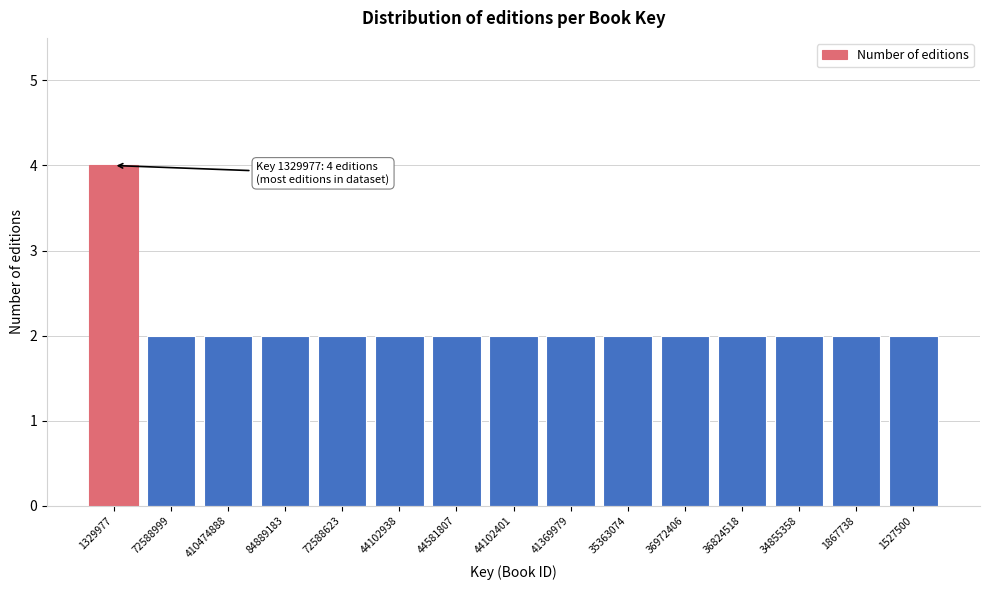

Reading left to right, transcribe all the data shown in this chart.

1329977=4	72588999=2	410474888=2	84889183=2	72588623=2	44102938=2	44581807=2	44102401=2	41369979=2	35363074=2	36972406=2	36824518=2	34855358=2	1867738=2	1527500=2